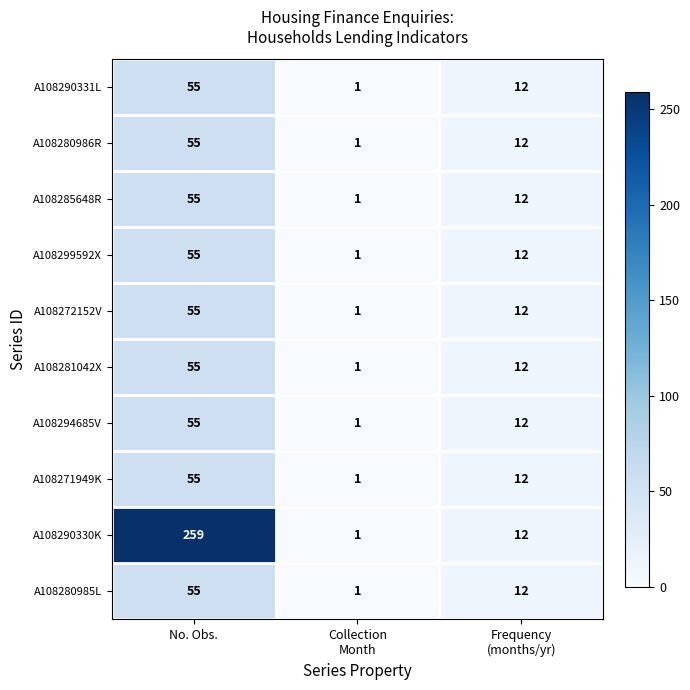

How many distinct data groups are displayed?

10